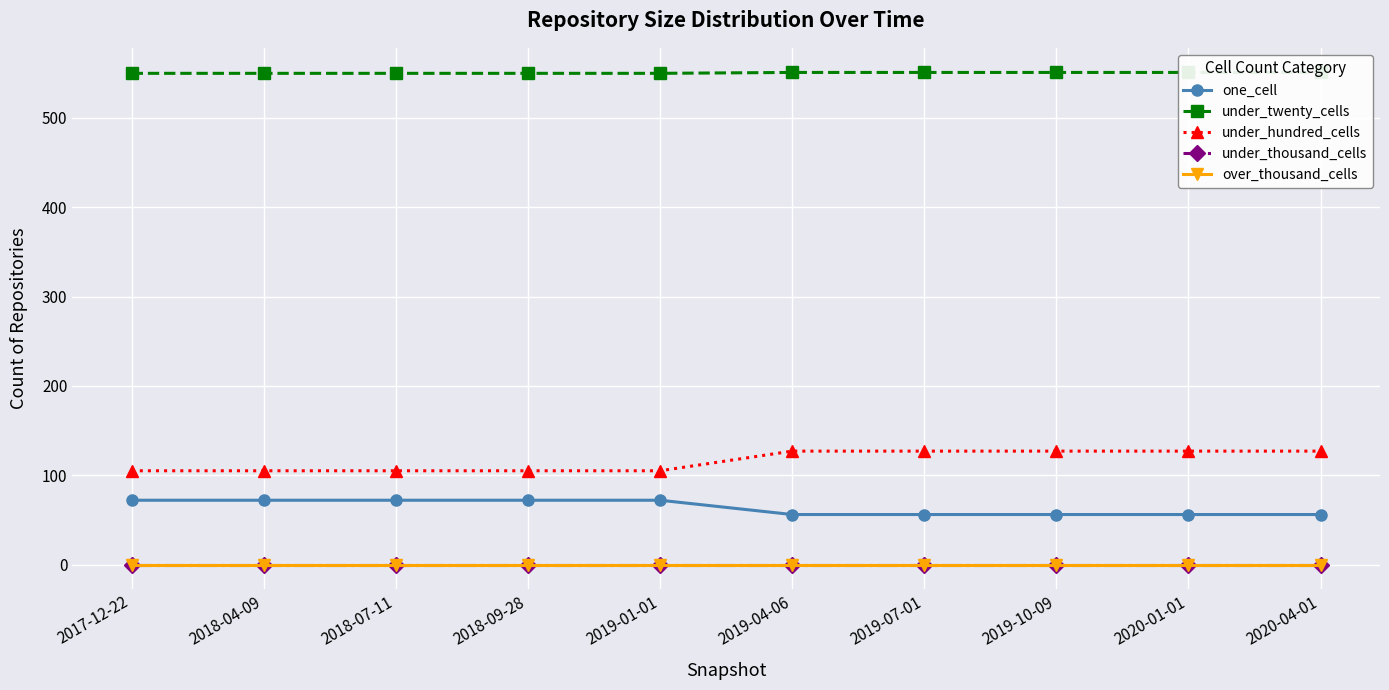

Rank the categories by under_thousand_cells value from highest to lowest.

2017-12-22, 2018-04-09, 2018-07-11, 2018-09-28, 2019-01-01, 2019-04-06, 2019-07-01, 2019-10-09, 2020-01-01, 2020-04-01